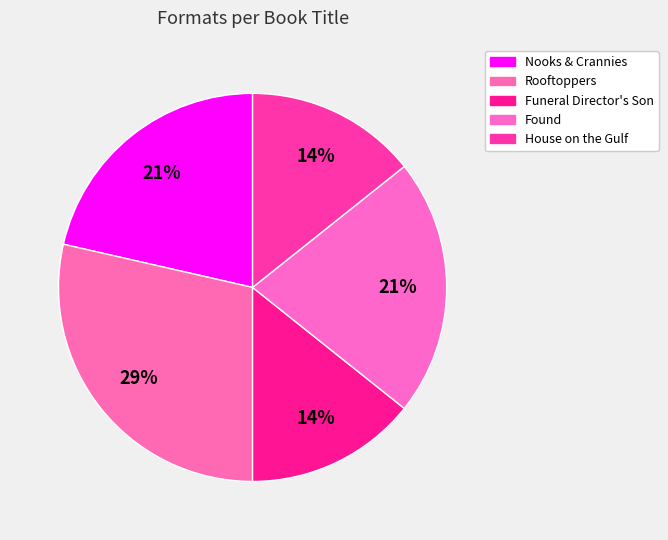

What percentage is the Rooftoppers slice, to the nearest percent?

29%